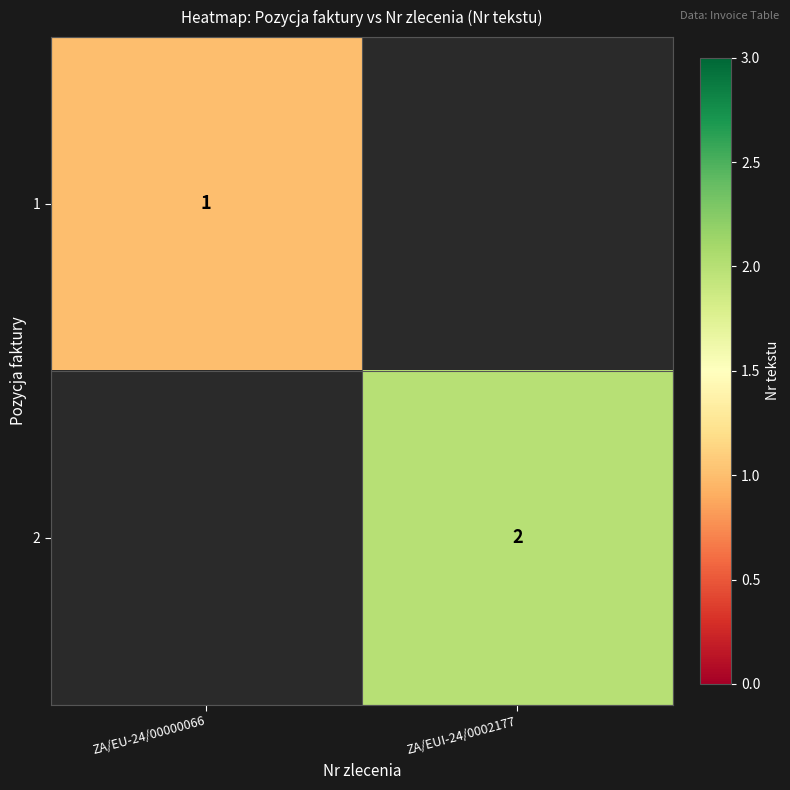

Is it true that 2 equals 2 at ZA/EUI-24/0002177?

True